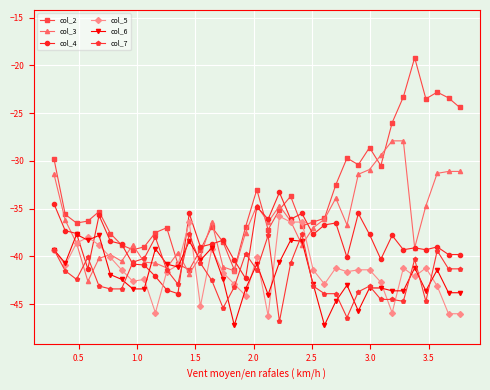

What is the maximum value for col_2?

-19.2